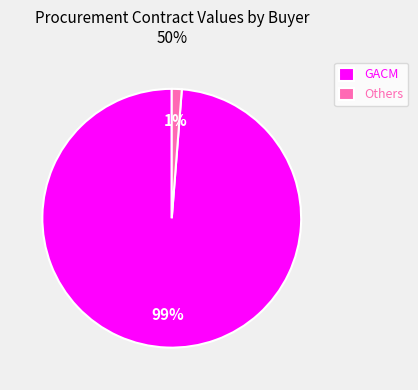

Which category has the smallest portion of the pie?

Others